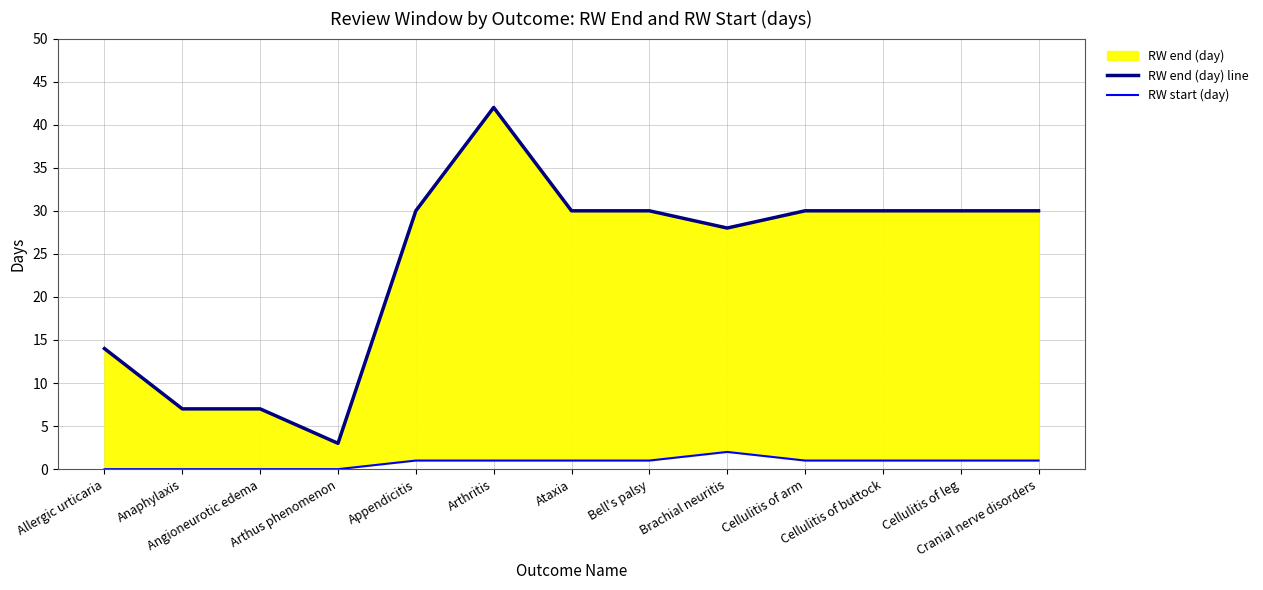

Which has a higher value, Anaphylaxis or Cellulitis of leg?

Cellulitis of leg